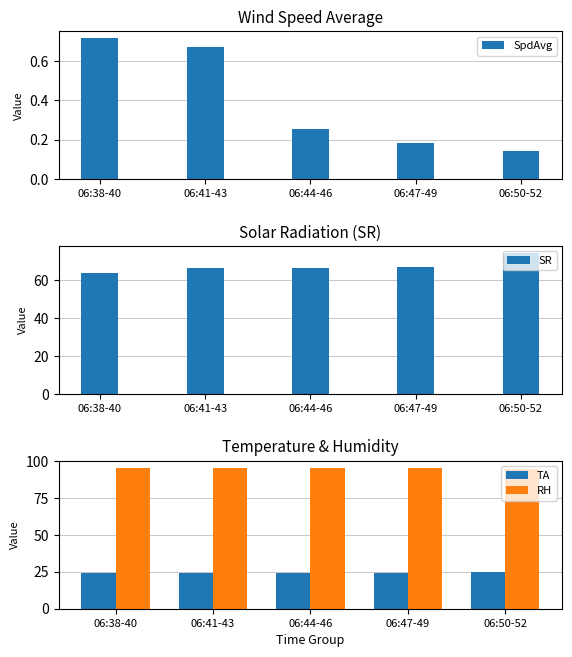

What is the label of the 3rd bar from the right?

06:44-46